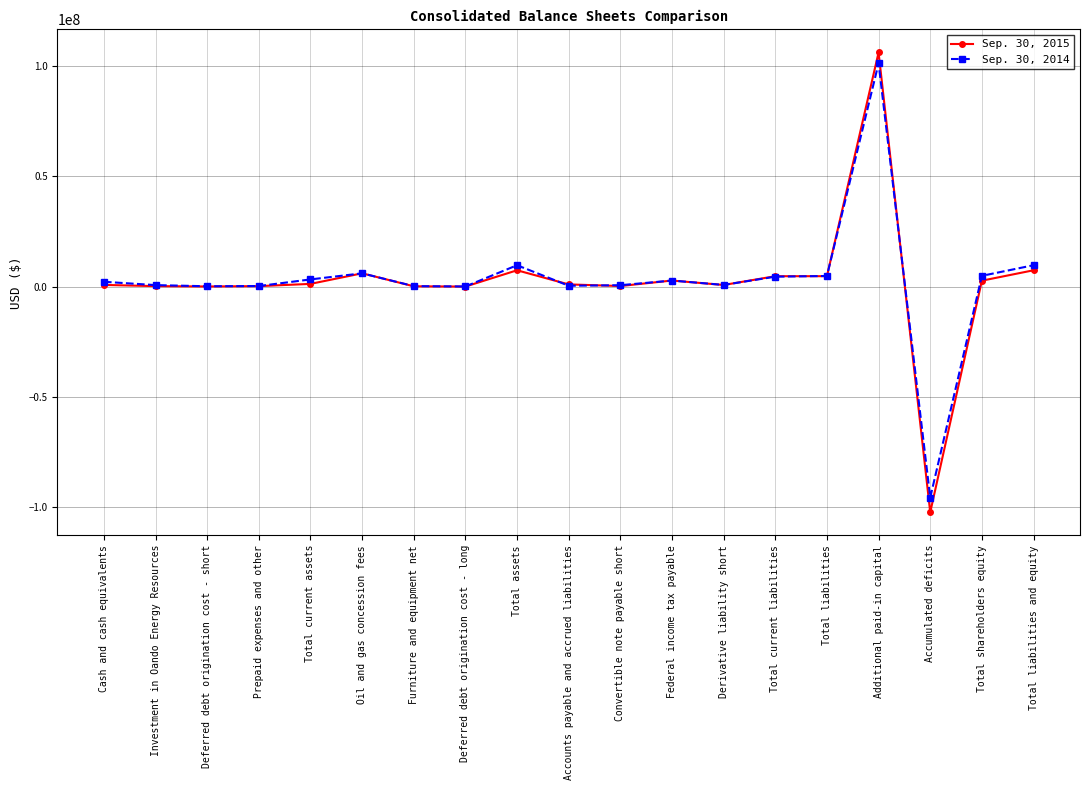

What is the label of the 16th point from the right?

Prepaid expenses and other